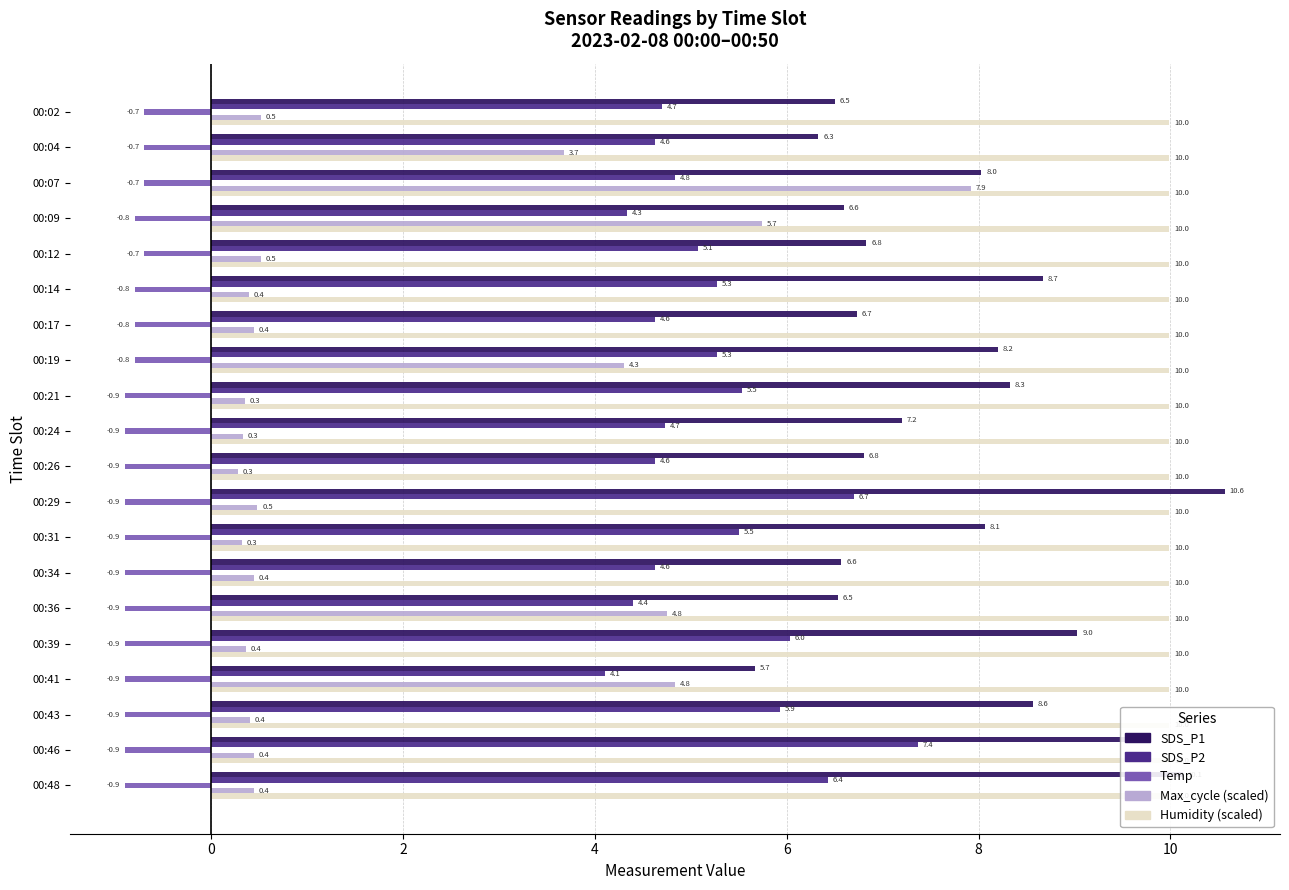

Reading left to right, list all the values displayed in this chart.

SDS_P1: 6.5	6.3	8.0	6.6	6.8	8.7	6.7	8.2	8.3	7.2	6.8	10.6	8.1	6.6	6.5	9.0	5.7	8.6	9.6	10.1
SDS_P2: 4.7	4.6	4.8	4.3	5.1	5.3	4.6	5.3	5.5	4.7	4.6	6.7	5.5	4.6	4.4	6.0	4.1	5.9	7.4	6.4
Temp: -0.7	-0.7	-0.7	-0.8	-0.7	-0.8	-0.8	-0.8	-0.9	-0.9	-0.9	-0.9	-0.9	-0.9	-0.9	-0.9	-0.9	-0.9	-0.9	-0.9
Max_cycle (scaled): 0.5	3.7	7.9	5.7	0.5	0.4	0.4	4.3	0.3	0.3	0.3	0.5	0.3	0.4	4.8	0.4	4.8	0.4	0.4	0.4
Humidity (scaled): 0.1	0.1	0.1	0.1	0.1	0.1	0.1	0.1	0.1	0.1	0.1	0.1	0.1	0.1	0.1	0.1	0.1	0.1	0.1	0.1